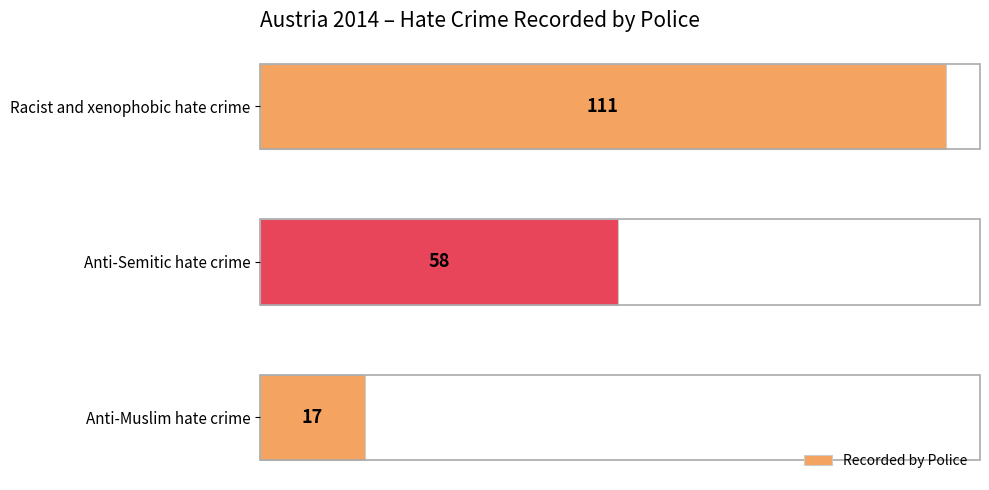

How many bars are there in total?

3